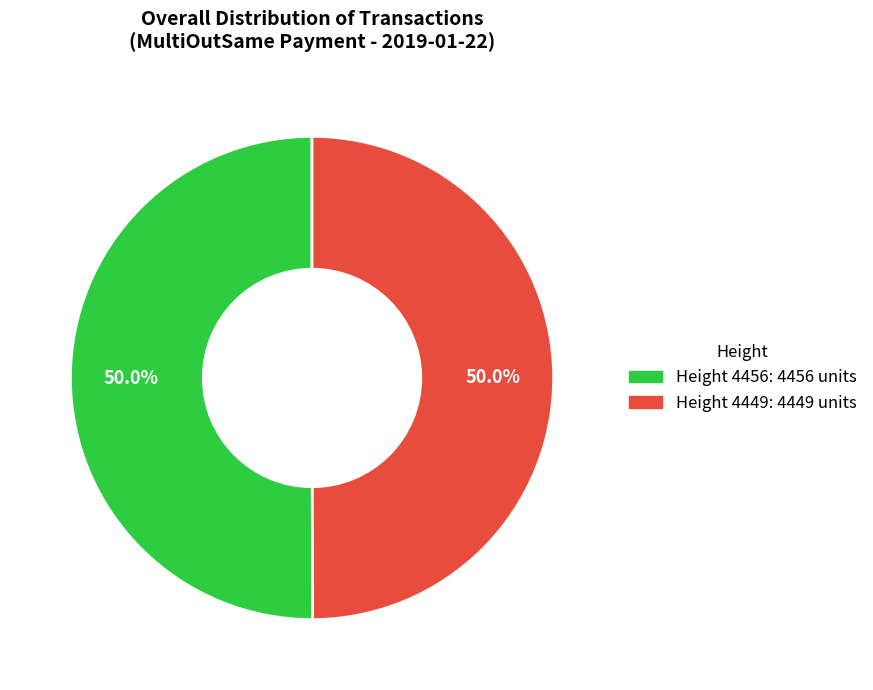

Approximately how many times larger is the value at Height 4449 compared to Height 4456?

1.0